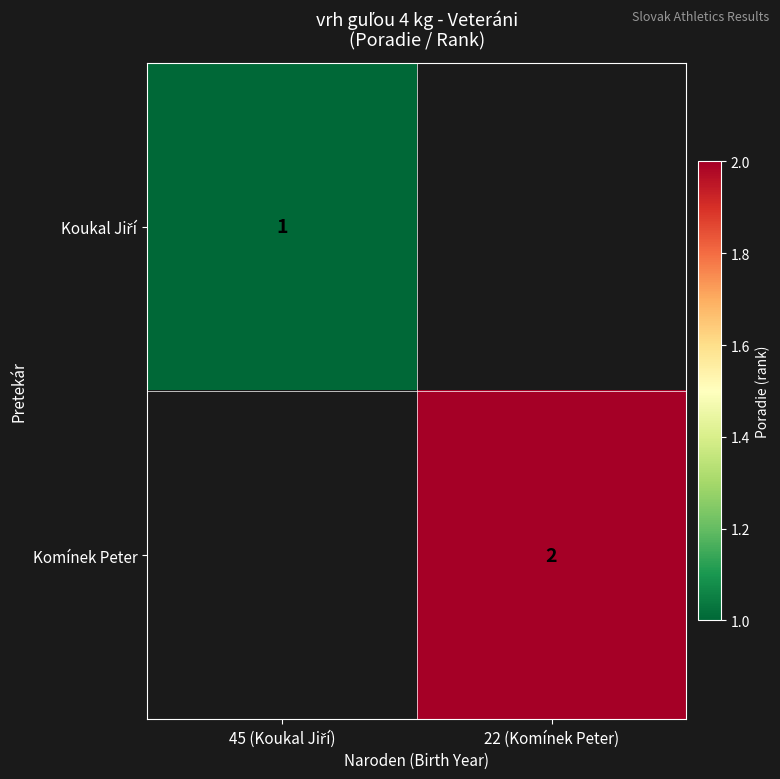

At 22 (Komínek Peter), list the series in order from smallest to largest.

Koukal Jiří, Komínek Peter